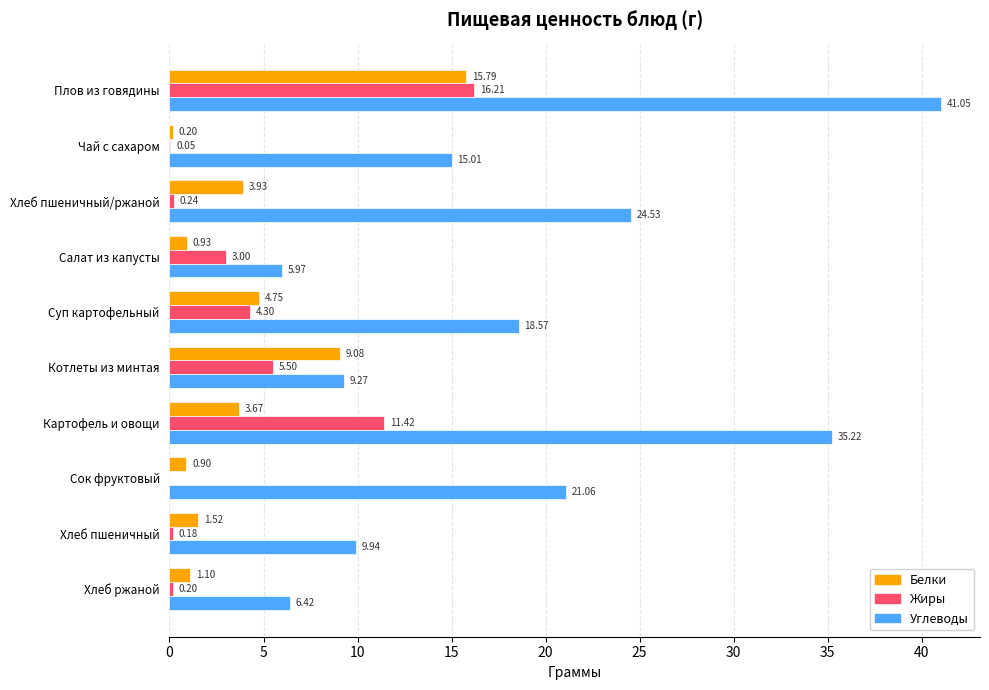

Which category has the highest value across all series?

Плов из говядины